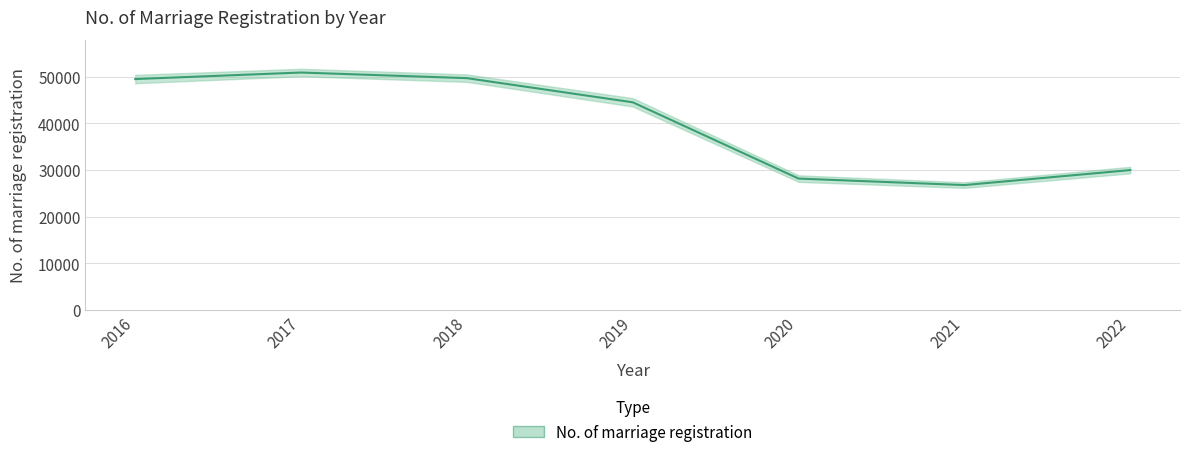

Reading right to left, list all the values displayed in this chart.

2022=29983	2021=26769	2020=28161	2019=44522	2018=49700	2017=50907	2016=49506